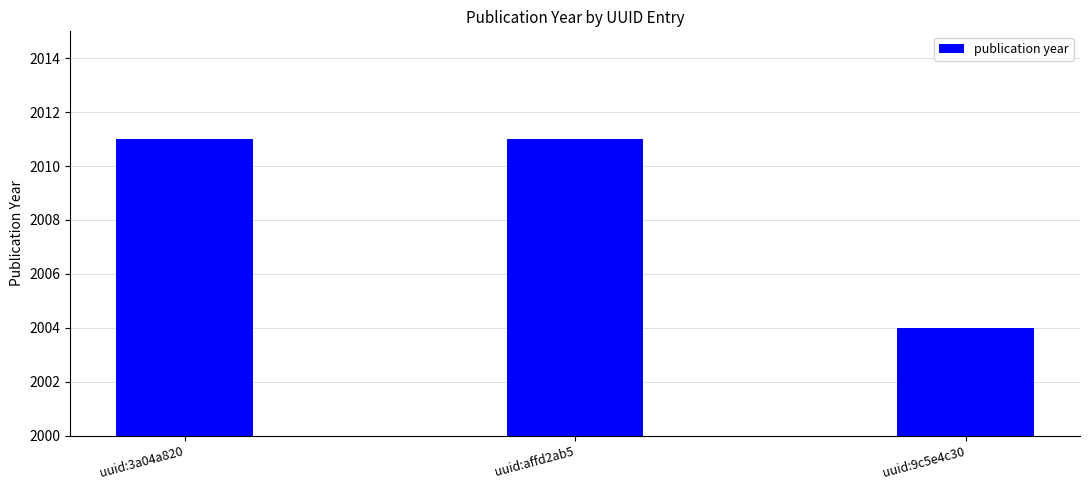

What is the average value?

2009